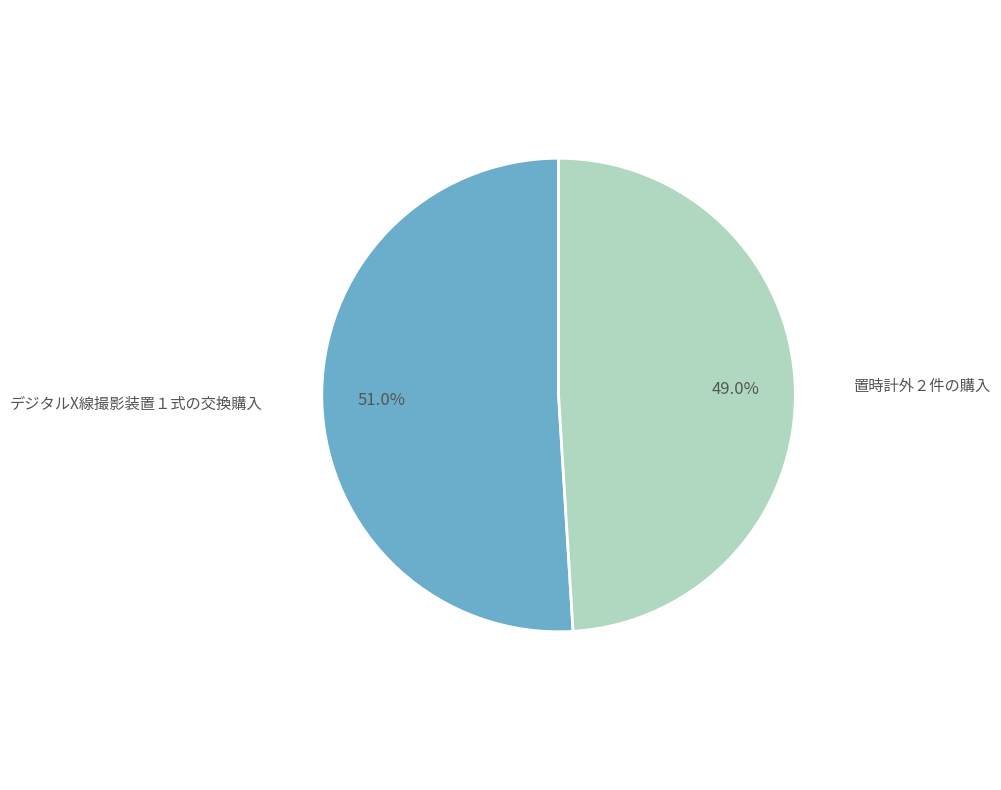

What is the ratio of the value at 置時計外２件の購入 to the value at デジタルX線撮影装置１式の交換購入?

1.0